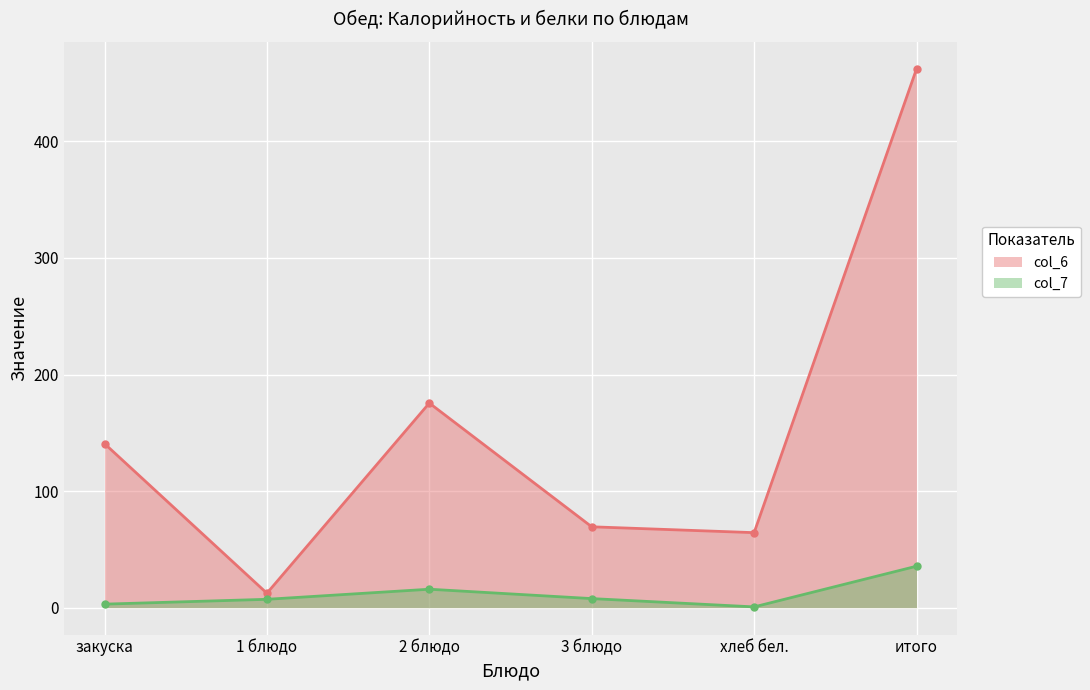

Is the value of col_7 at итого greater than the value of col_6 at хлеб бел.?

No